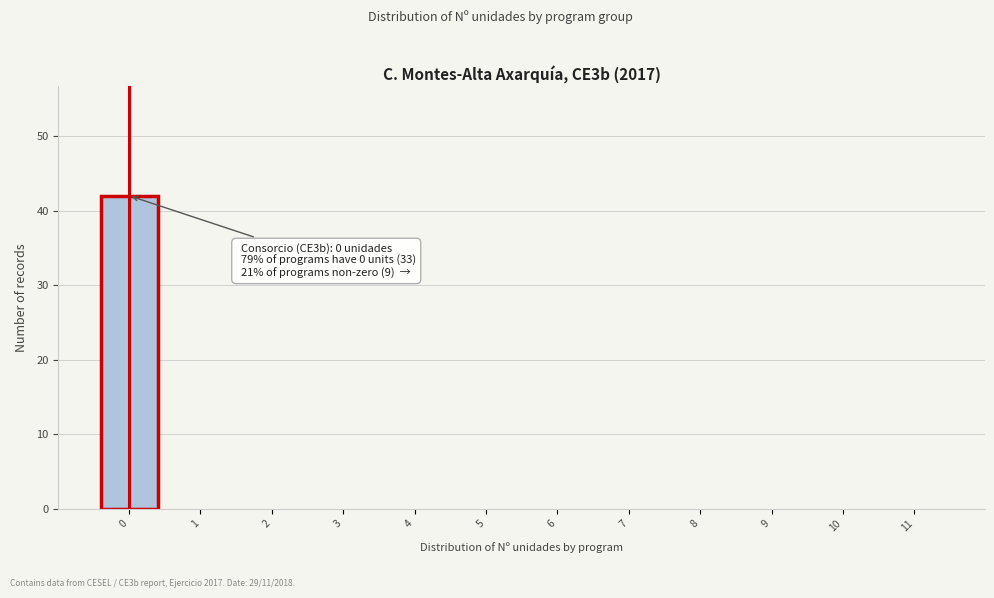

Reading left to right, what are all the values shown in this chart?

0=42	1=0	2=0	3=0	4=0	5=0	6=0	7=0	8=0	9=0	10=0	11=0